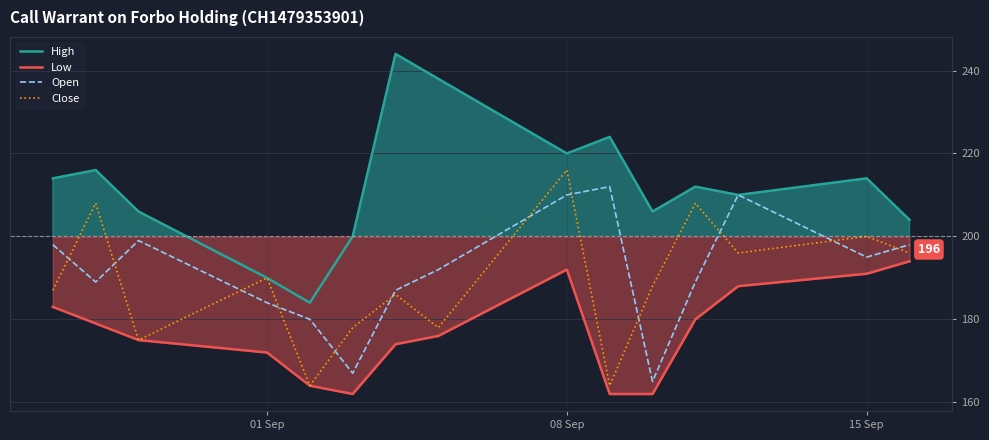

True or false: Close and Low cross at least once.

False